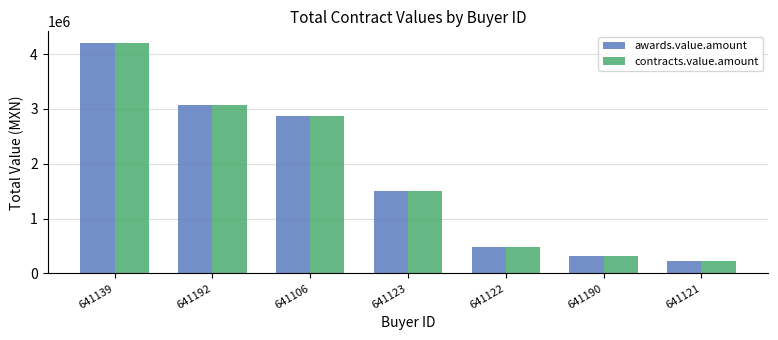

Is the value of contracts.value.amount at 641123 greater than the value of awards.value.amount at 641122?

Yes